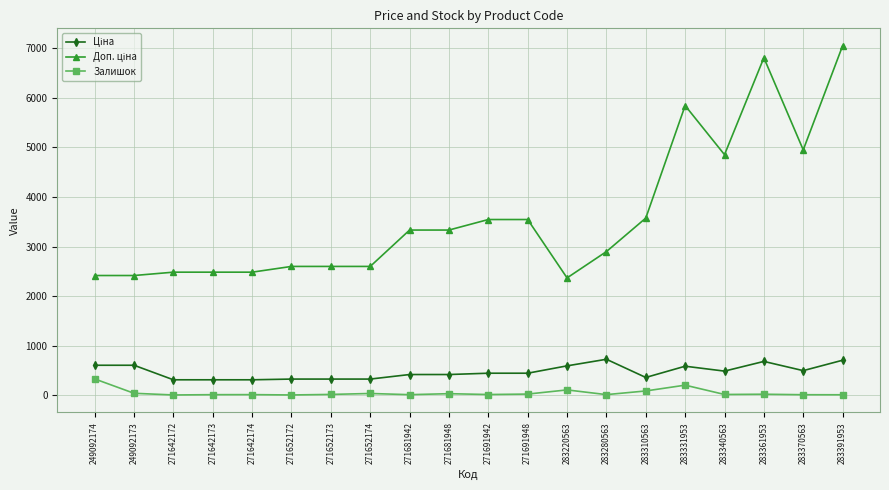

At how many categories does at least one series exceed 5291?

3